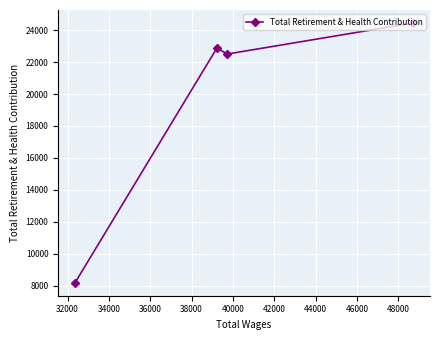

What is the minimum value shown in the chart?

8185